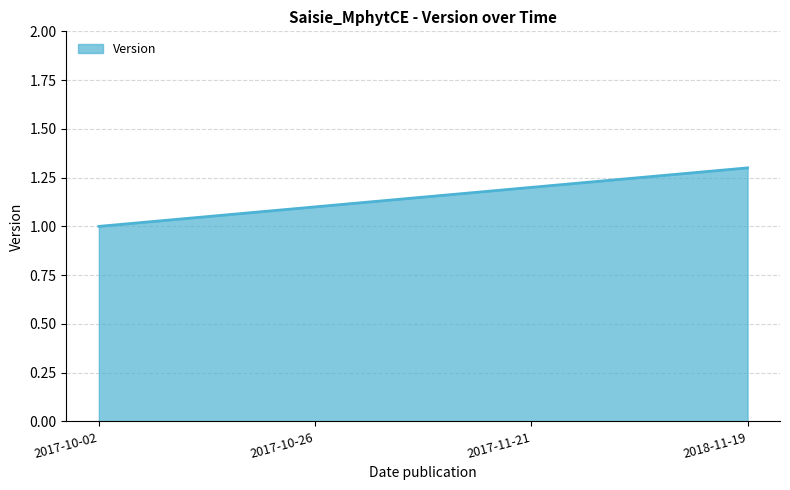

What is the minimum value shown in the chart?

1.0